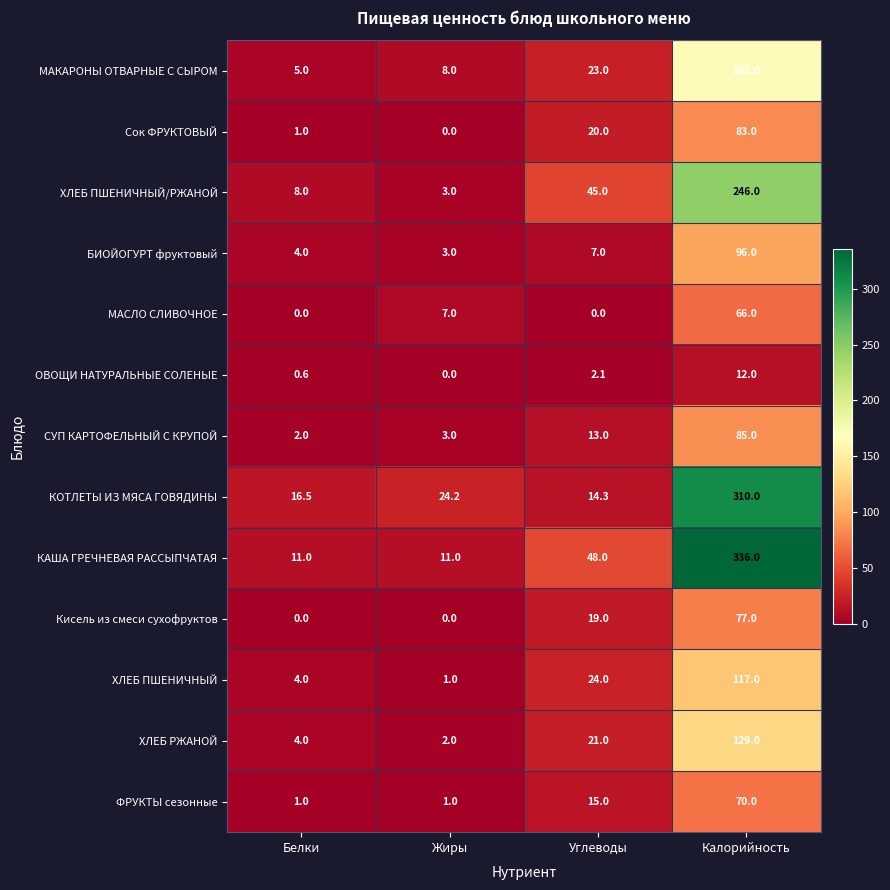

Which series has the widest spread of values?

КАША ГРЕЧНЕВАЯ РАССЫПЧАТАЯ